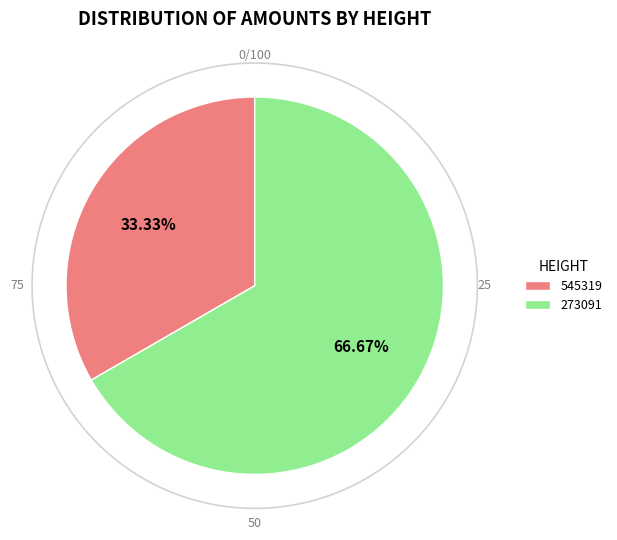

Is 545319 the majority of the pie?

No